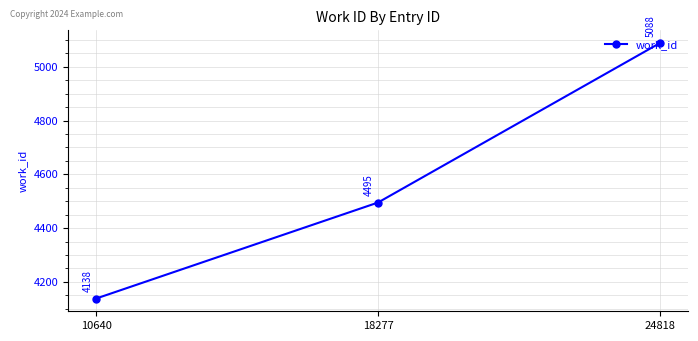

What is the sum of the values at 24818 and 18277?

9583